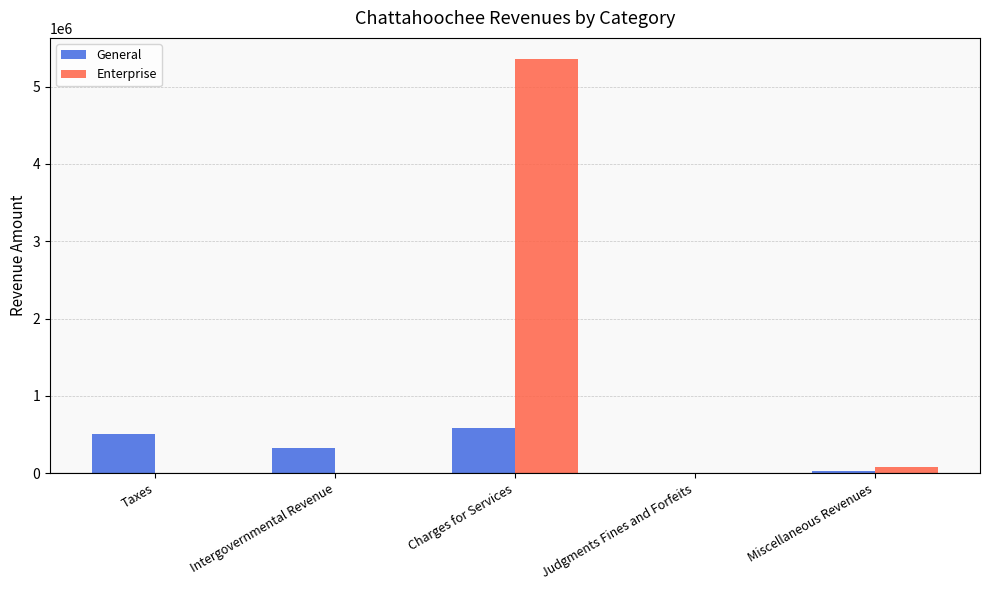

Reading left to right, extract all data points from this chart.

General: Taxes=509953	Intergovernmental Revenue=330091	Charges for Services=586066	Judgments Fines and Forfeits=5814	Miscellaneous Revenues=34289
Enterprise: Taxes=0	Intergovernmental Revenue=0	Charges for Services=5361602	Judgments Fines and Forfeits=0	Miscellaneous Revenues=79988